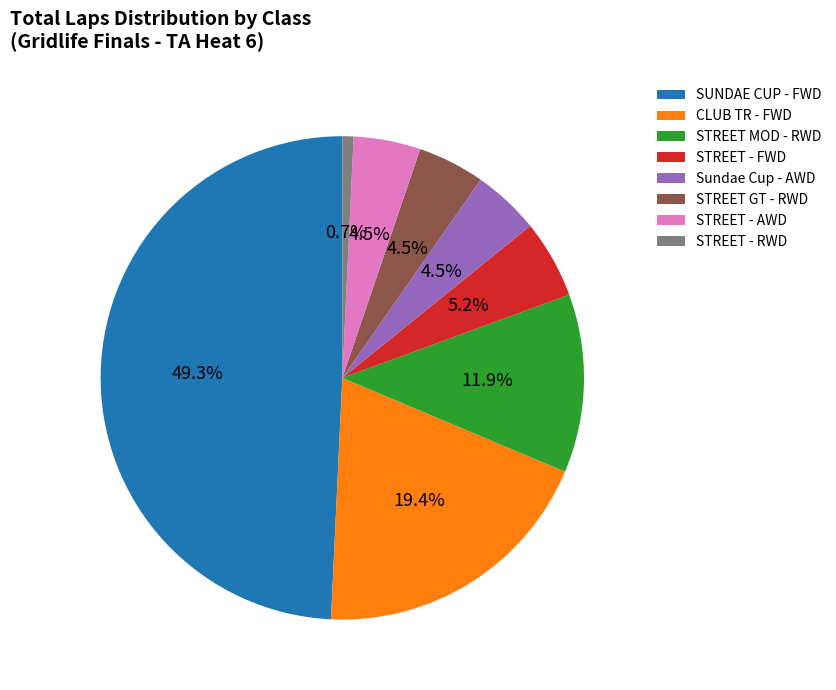

To the nearest percent, what is the average slice percentage?

12%